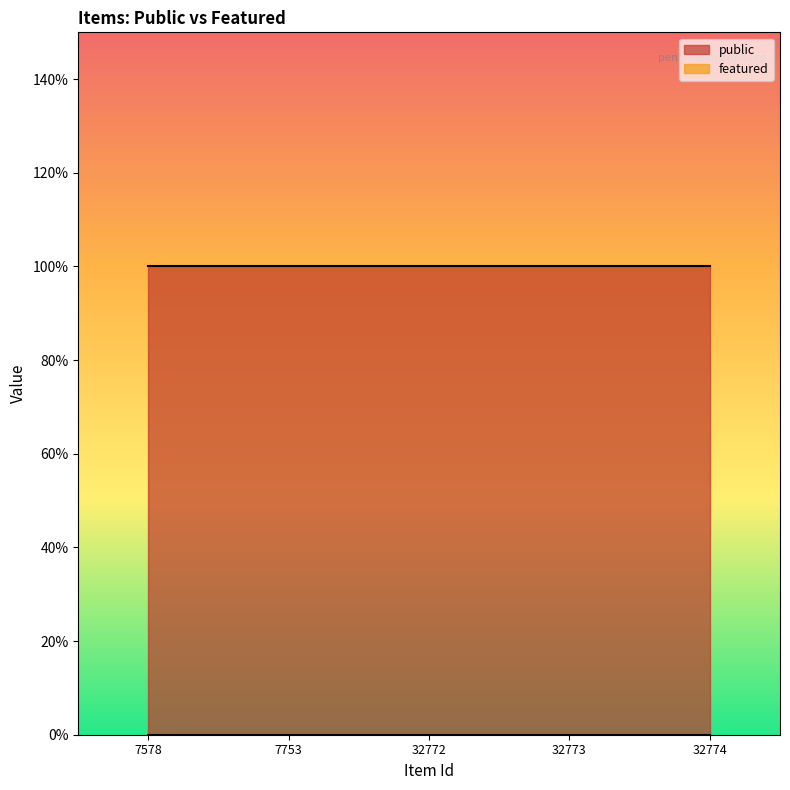

What is the total value across all series at 7753?

1